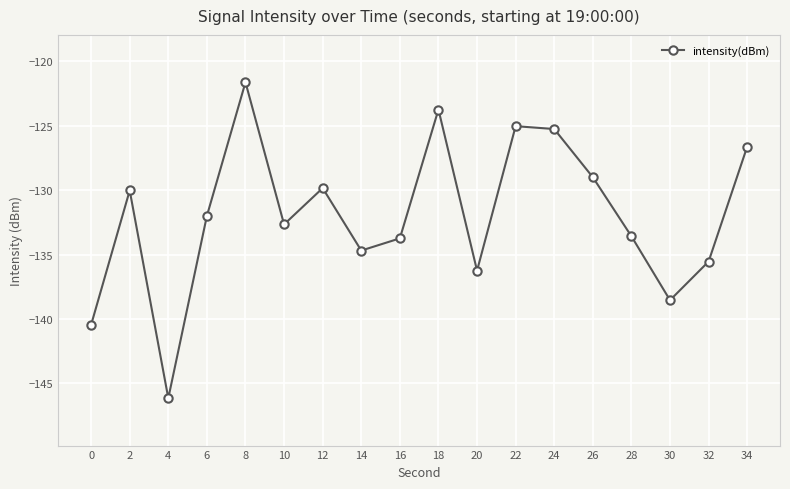

What is the value of the 17th point from the left?

-135.5